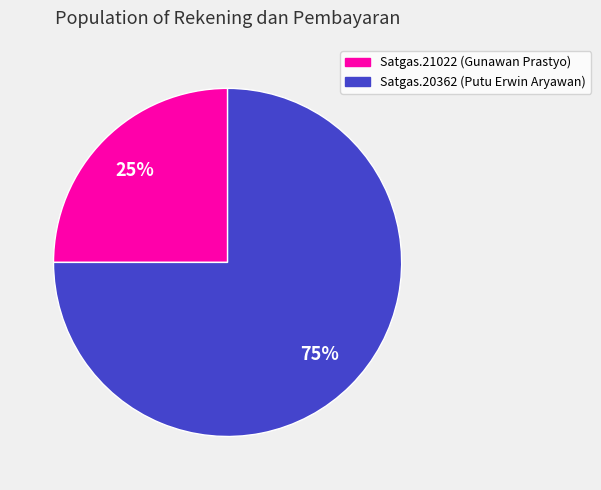

How many slices are in this pie chart?

2